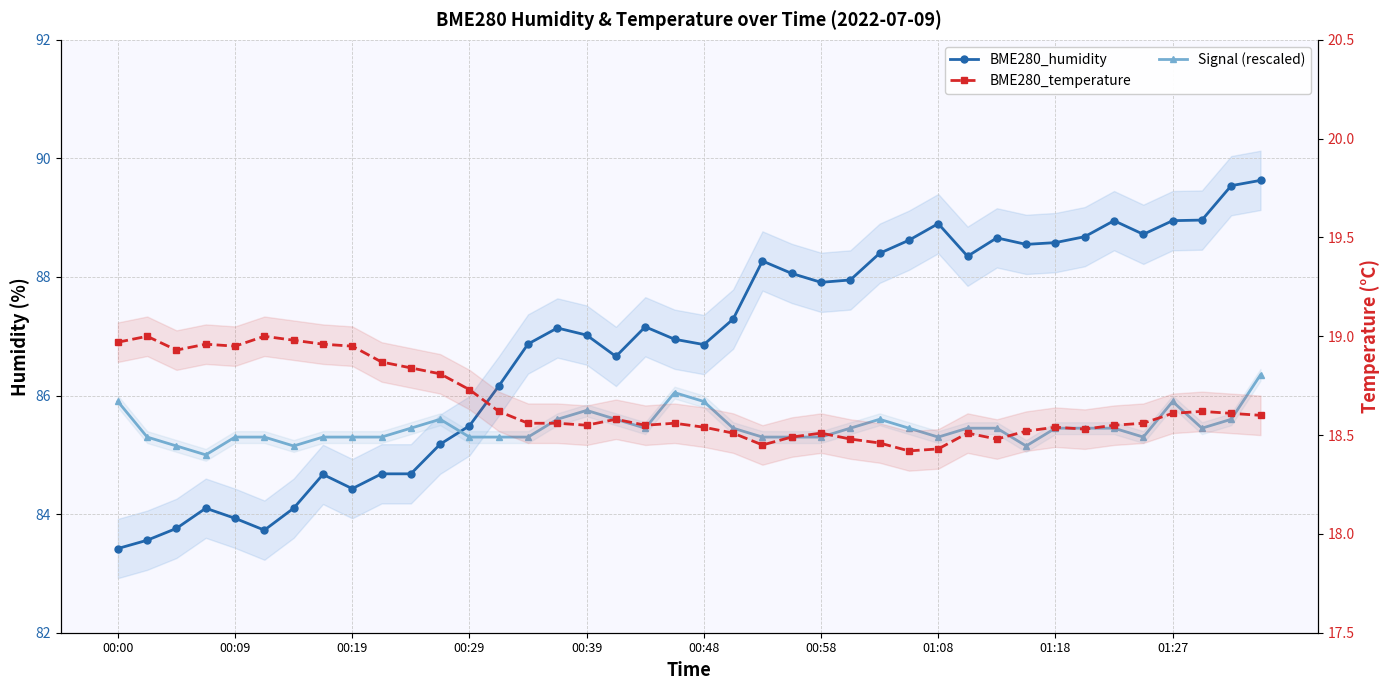

How many interior local peaks does the BME280_humidity series have?

8